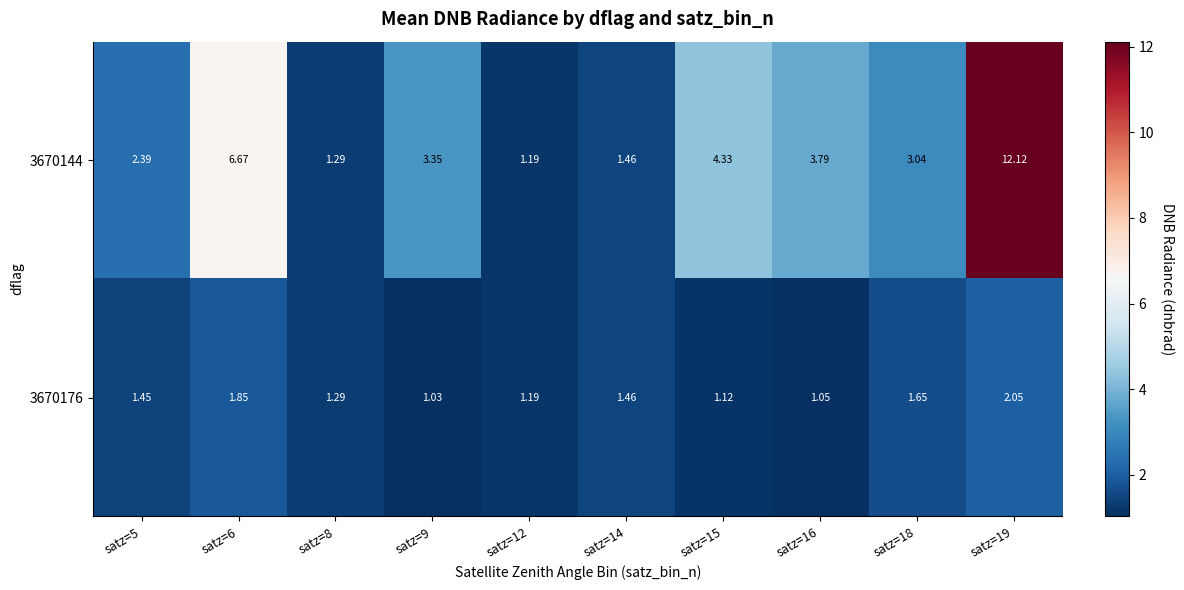

Is the value of 3670176 at satz=12 greater than the value of 3670144 at satz=14?

No